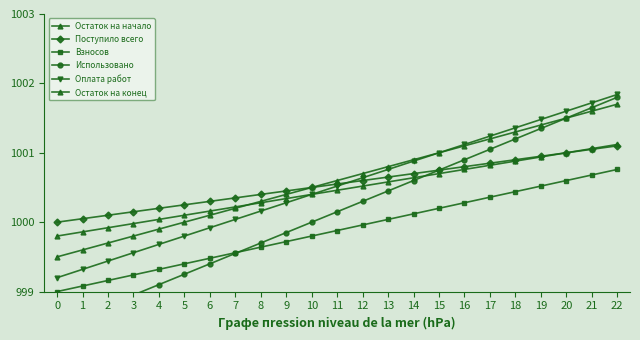

Which series has the largest total across all categories?

Остаток на начало